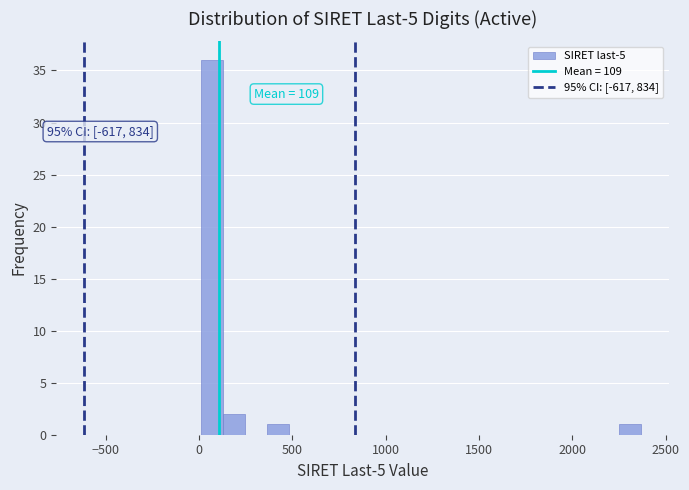

Around what value on the x-axis is the tallest bar? Give the approximate position of its centre, as read against the axis.

50